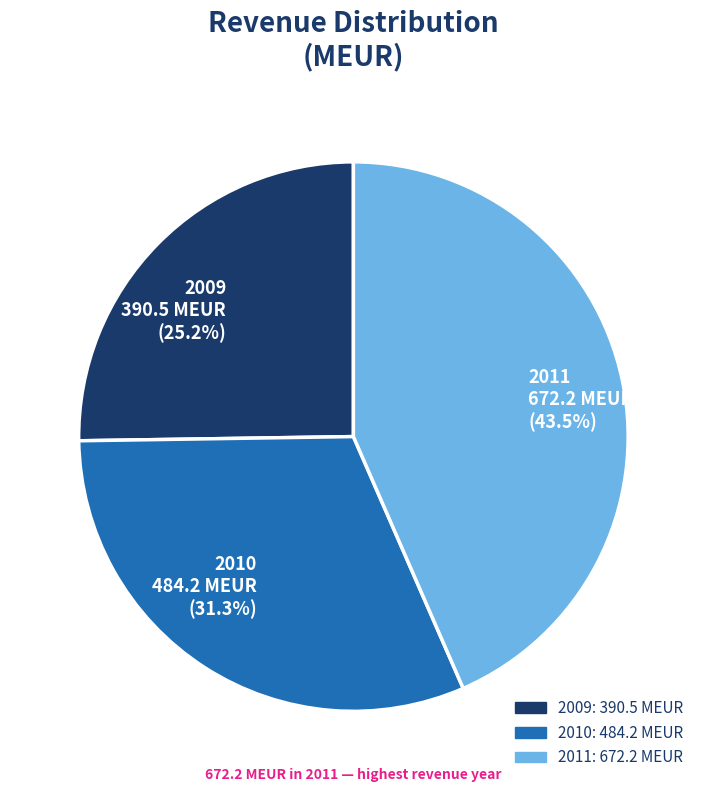

Does 2009 represent more than half of the total?

No